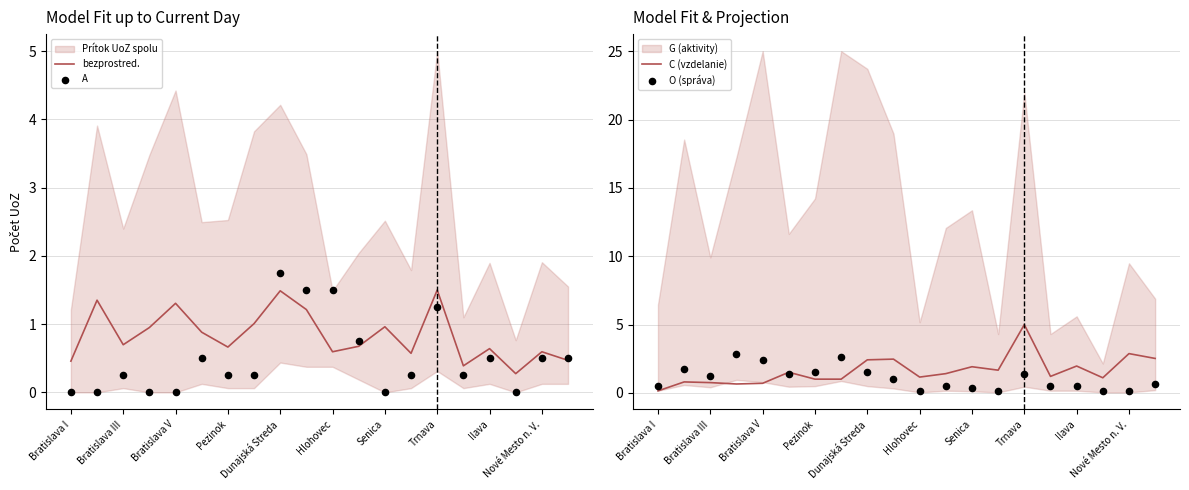

What is the minimum value for bezprostred.?

0.3